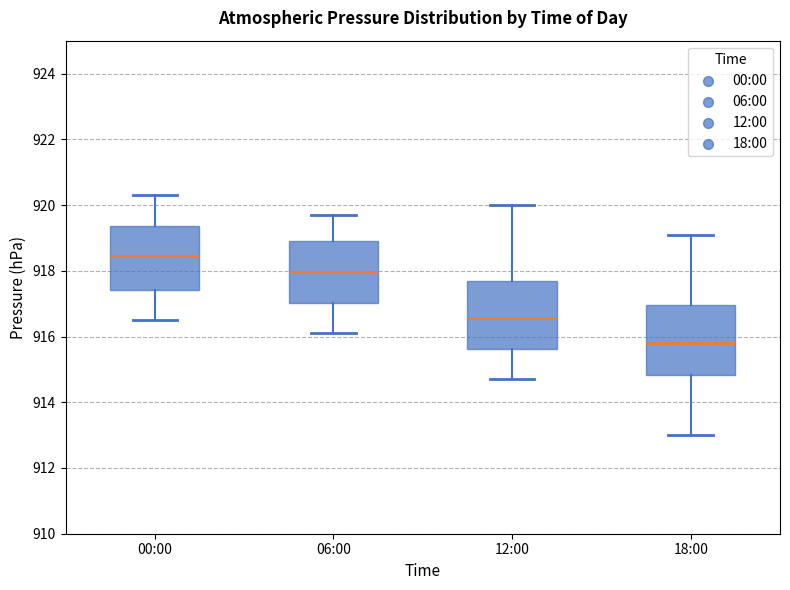

Reading left to right, read every box against the y-axis: the position of its median line, the range the box covers, and the ends of its whiskers. The values are not printed on the chart, so give them approximately, as read against the axis.

00:00: median 918.4, box 917.4 to 919.4, whiskers 916.6 to 920.4
06:00: median 918.0, box 917.0 to 919.0, whiskers 916.2 to 919.8
12:00: median 916.6, box 915.6 to 917.8, whiskers 914.8 to 920.0
18:00: median 915.8, box 914.8 to 917.0, whiskers 913.0 to 919.2